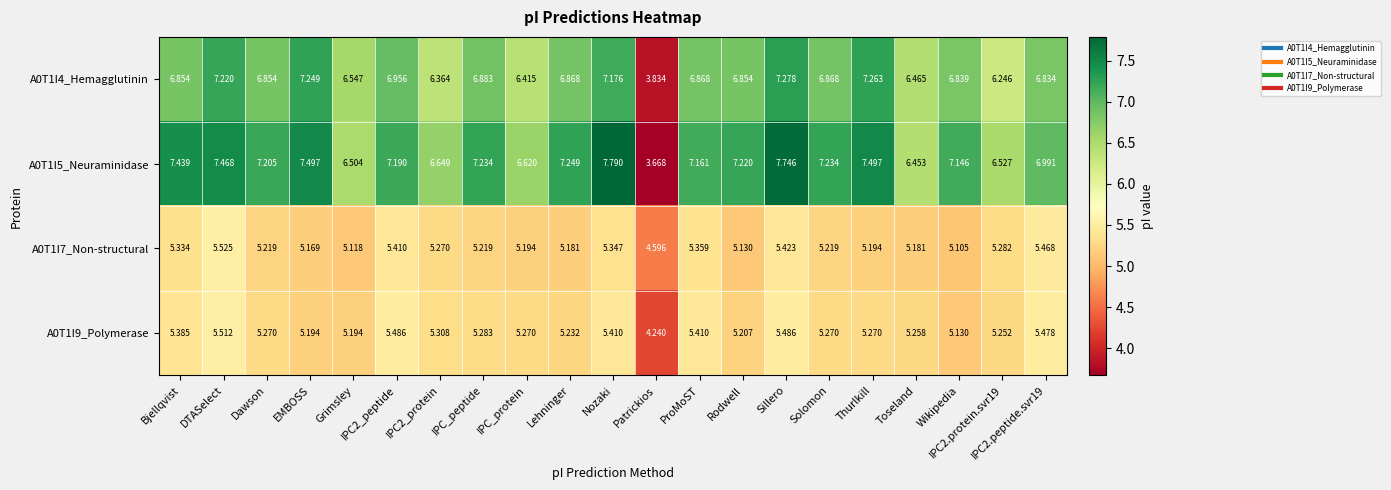

Which series has the largest total across all categories?

A0T1I5_Neuraminidase